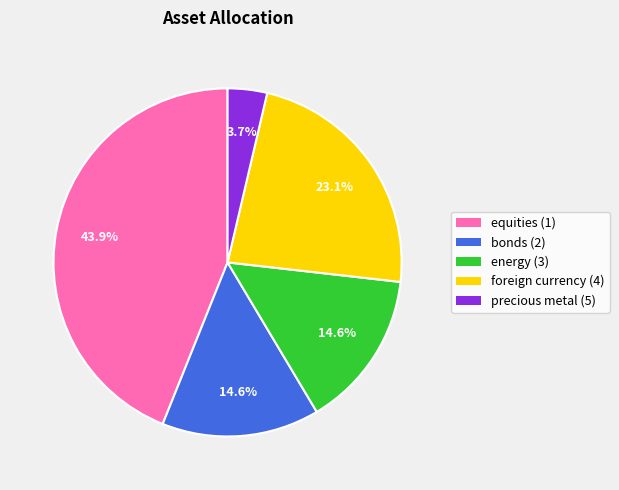

Which category has the biggest portion of the pie?

equities (1)